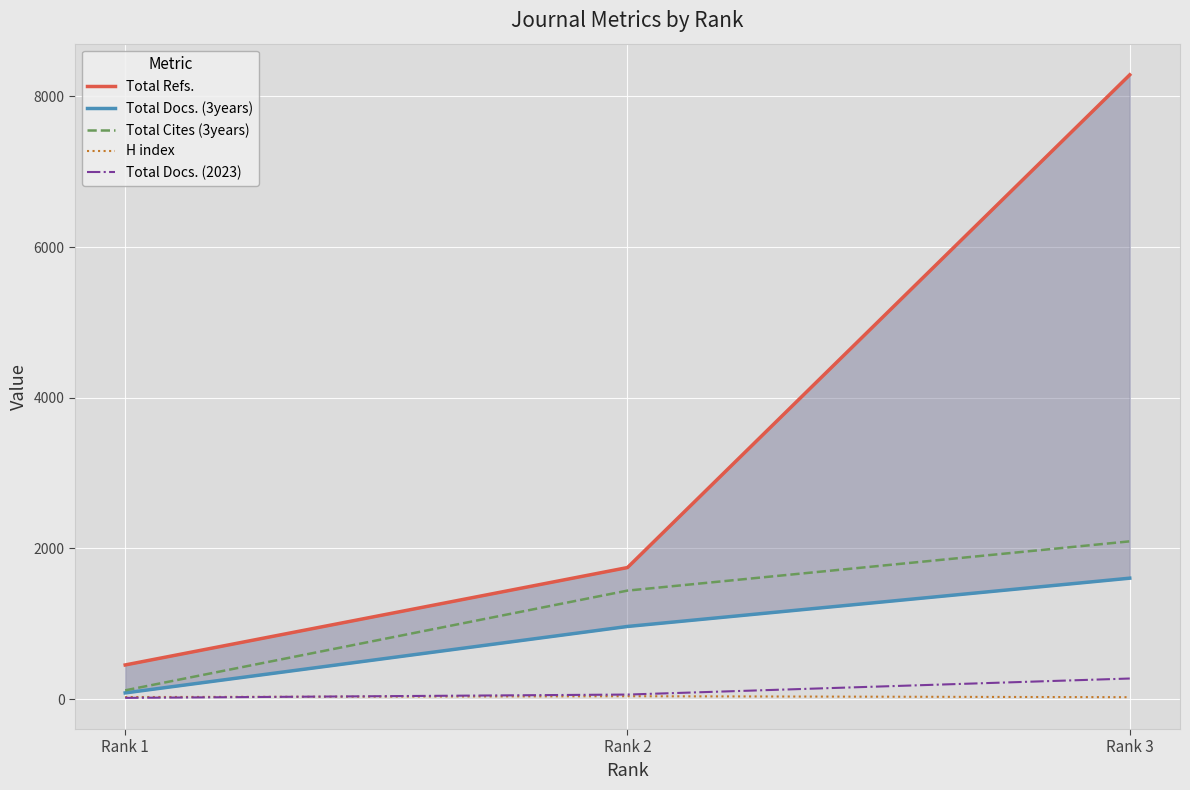

Reading left to right, what are all the values shown in this chart?

Total Refs.: Rank 1=452	Rank 2=1745	Rank 3=8286
Total Docs. (3years): Rank 1=81	Rank 2=963	Rank 3=1604
Total Cites (3years): Rank 1=115	Rank 2=1439	Rank 3=2093
H index: Rank 1=26	Rank 2=37	Rank 3=24
Total Docs. (2023): Rank 1=15	Rank 2=59	Rank 3=272